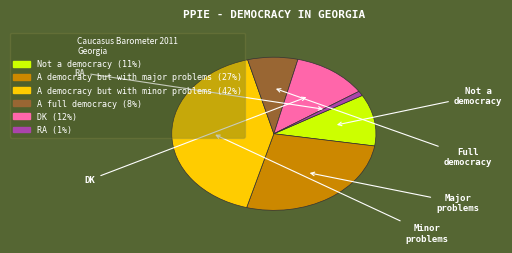

The Not a democracy slice represents 2% of the pie. True or false?

False